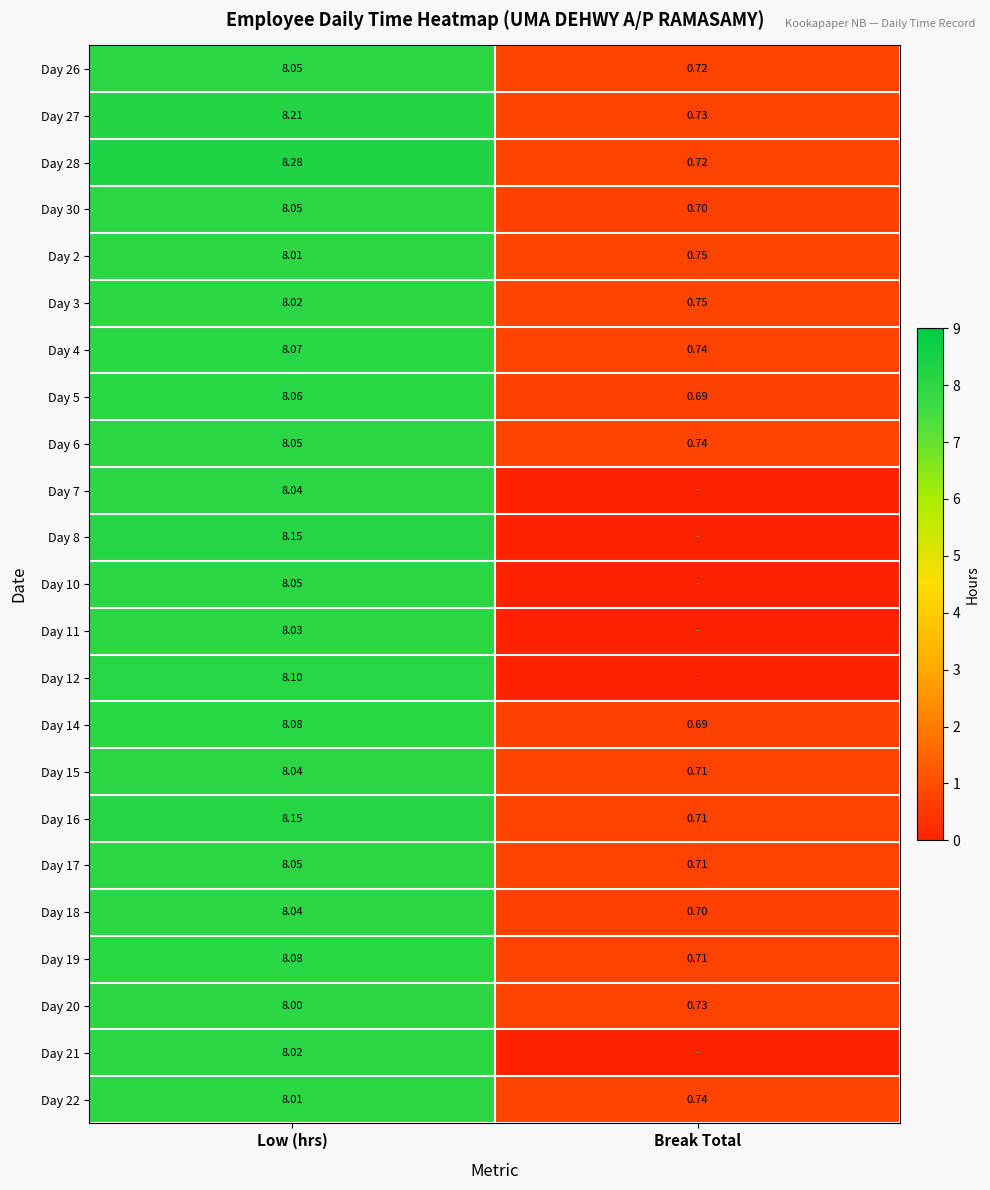

At which label is Day 6 closest to 4?

Break Total